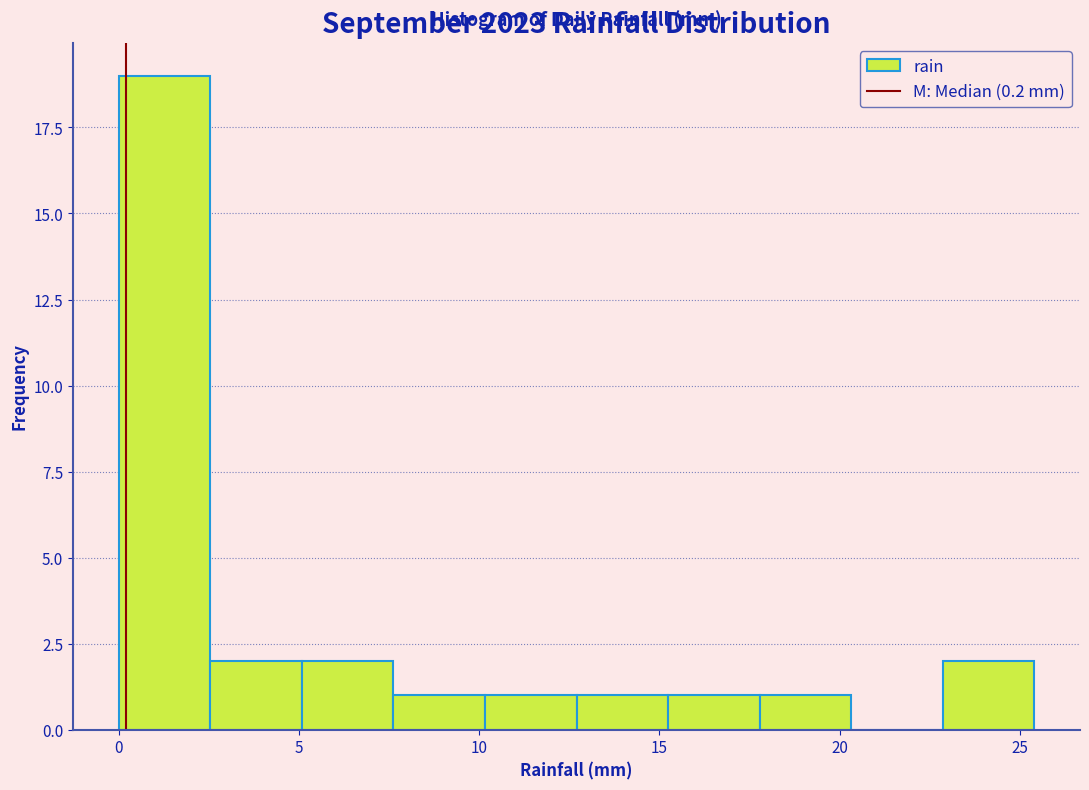

Reading left to right, transcribe this chart: for each bar, give the range it covers on the x-axis and its height. Neither the bar edges nor the heights are printed on the chart, so give them approximately, as read against the axes.

0.0 to 2.5: 19
2.5 to 5.0: 2
5.0 to 7.5: 2
7.5 to 10.0: 1
10.0 to 12.5: 1
12.5 to 15.0: 1
15.0 to 18.0: 1
18.0 to 20.5: 1
20.5 to 23.0: 0
23.0 to 25.5: 2